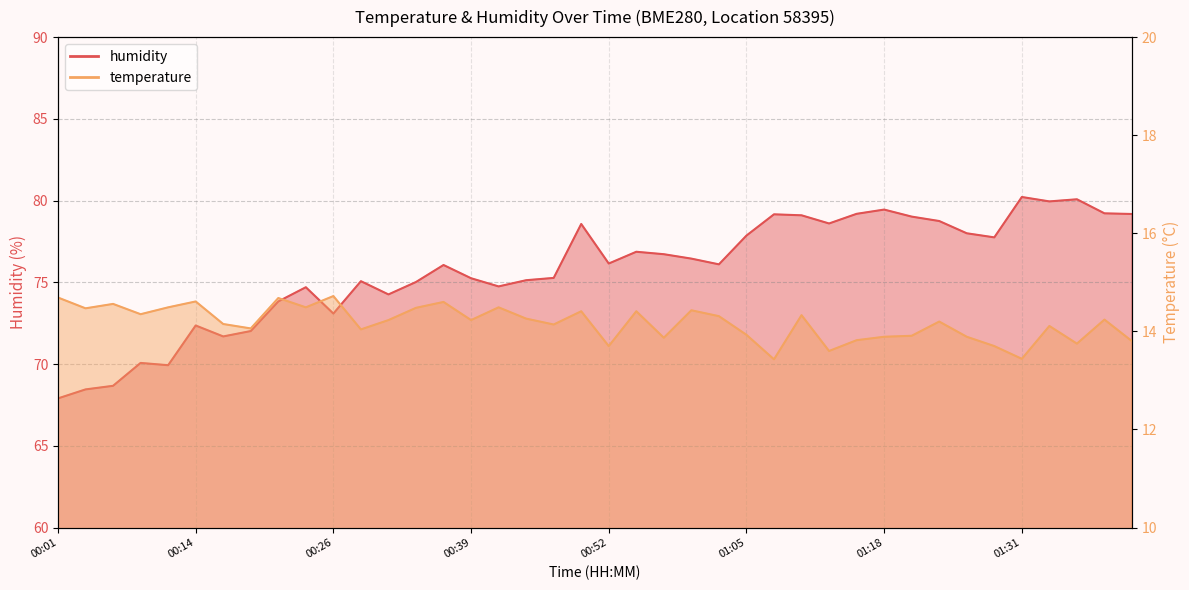

Reading left to right, what are all the values shown in this chart?

humidity: 00:01=67.9	00:03=68.5	00:06=68.7	00:09=70.1	00:11=69.9	00:14=72.4	00:16=71.7	00:19=72.0	00:21=73.8	00:24=74.7	00:26=73.1	00:29=75.1	00:32=74.3	00:34=75.0	00:37=76.1	00:39=75.2	00:42=74.8	00:45=75.1	00:47=75.3	00:50=78.6	00:52=76.2	00:55=76.9	00:57=76.7	01:00=76.5	01:02=76.1	01:05=77.9	01:07=79.2	01:10=79.1	01:12=78.6	01:15=79.2	01:18=79.5	01:20=79.0	01:23=78.8	01:26=78.0	01:28=77.8	01:31=80.2	01:33=80.0	01:36=80.1	01:39=79.2	01:44=79.2
temperature: 00:01=14.7	00:03=14.5	00:06=14.6	00:09=14.3	00:11=14.5	00:14=14.6	00:16=14.2	00:19=14.1	00:21=14.7	00:24=14.5	00:26=14.7	00:29=14.0	00:32=14.2	00:34=14.5	00:37=14.6	00:39=14.2	00:42=14.5	00:45=14.3	00:47=14.1	00:50=14.4	00:52=13.7	00:55=14.4	00:57=13.9	01:00=14.4	01:02=14.3	01:05=13.9	01:07=13.4	01:10=14.3	01:12=13.6	01:15=13.8	01:18=13.9	01:20=13.9	01:23=14.2	01:26=13.9	01:28=13.7	01:31=13.4	01:33=14.1	01:36=13.8	01:39=14.2	01:44=13.8